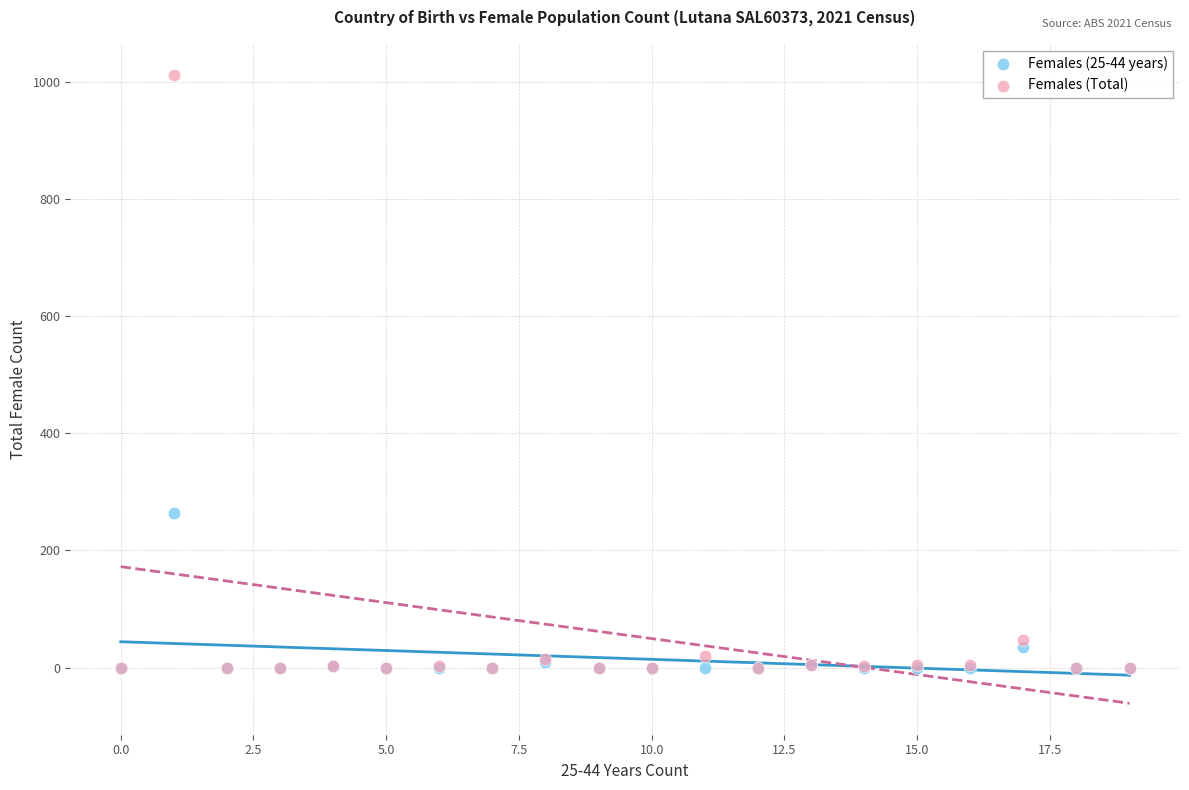

In the Females (Total) series, what Y value is closest to 505?

48